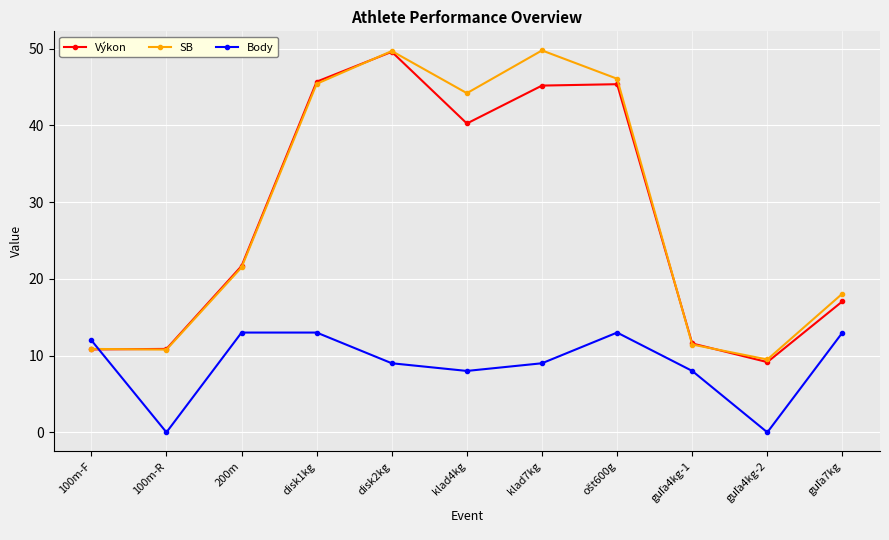

What position from the left is 100m-R?

2